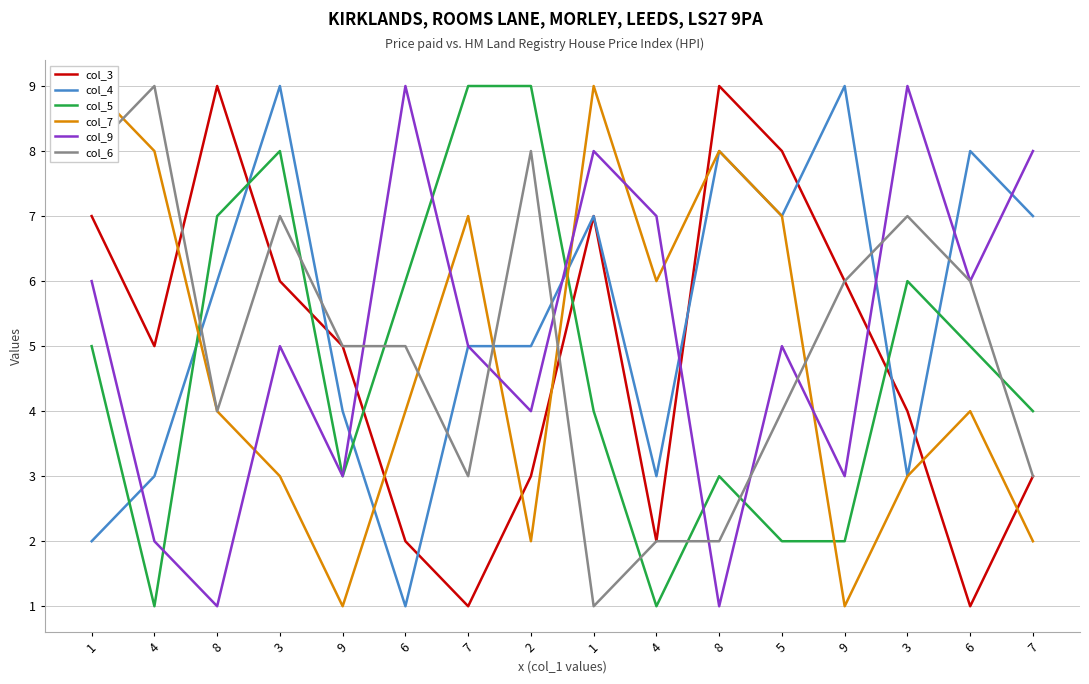

What is the value of the col_5 point at the 7th from the left?

9